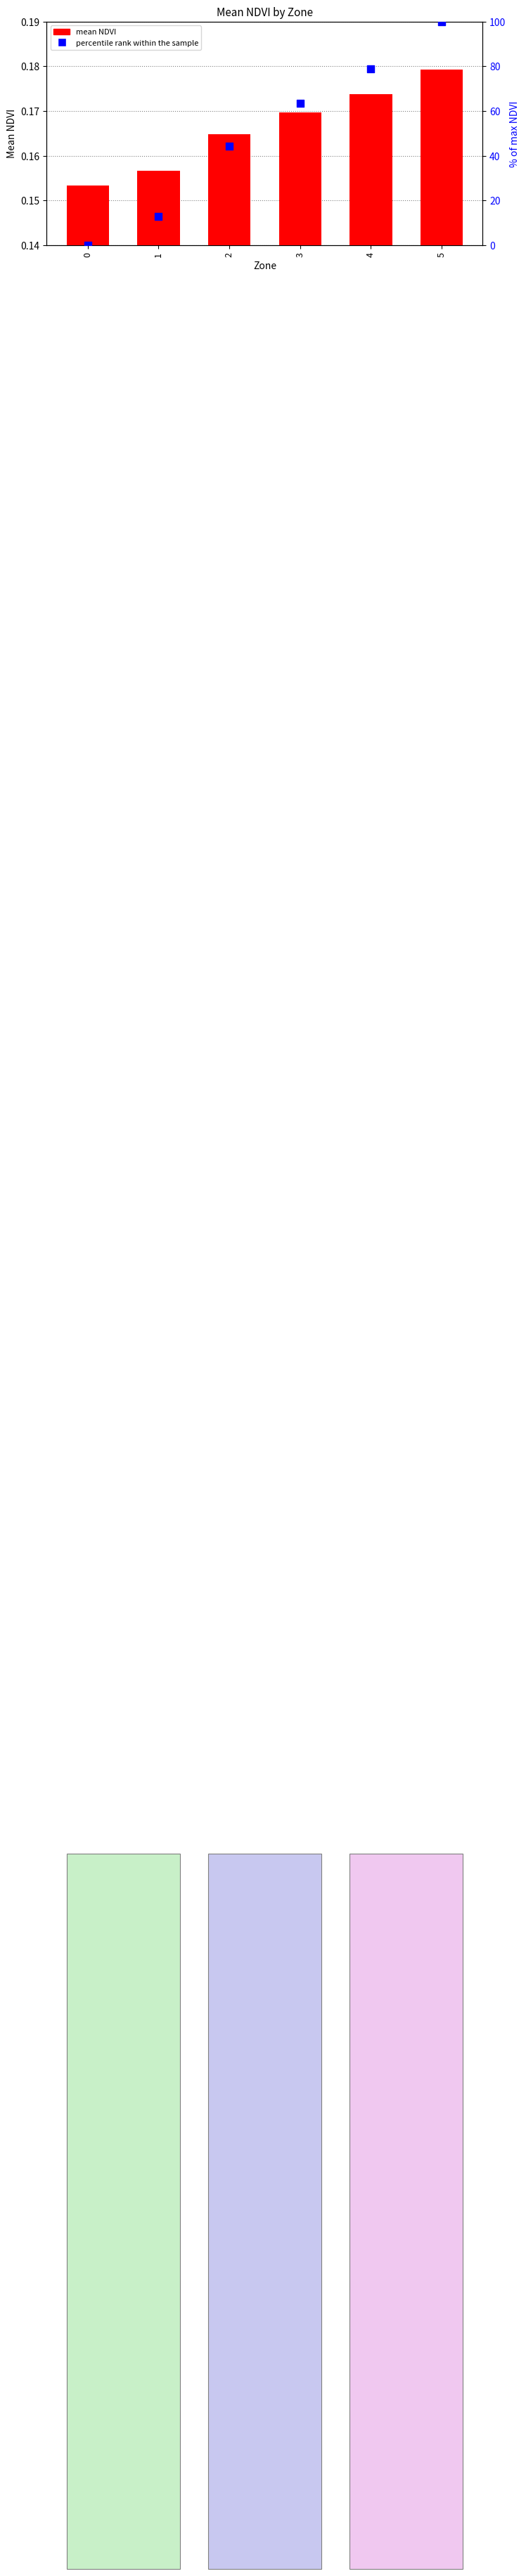

What are all the series names shown in the legend?

mean NDVI, percentile rank within the sample